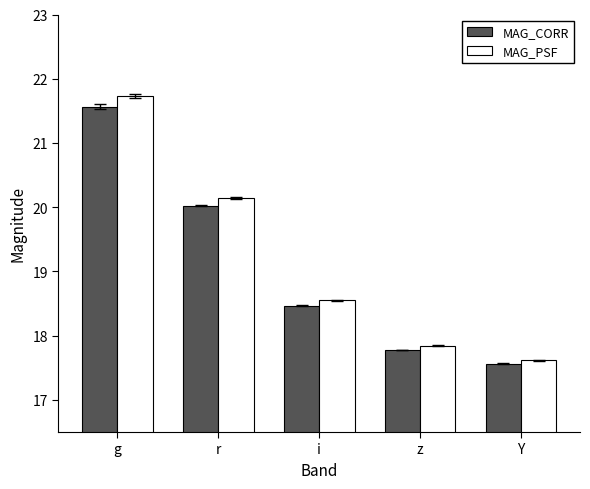

Which series changed the most between r and i?

MAG_PSF